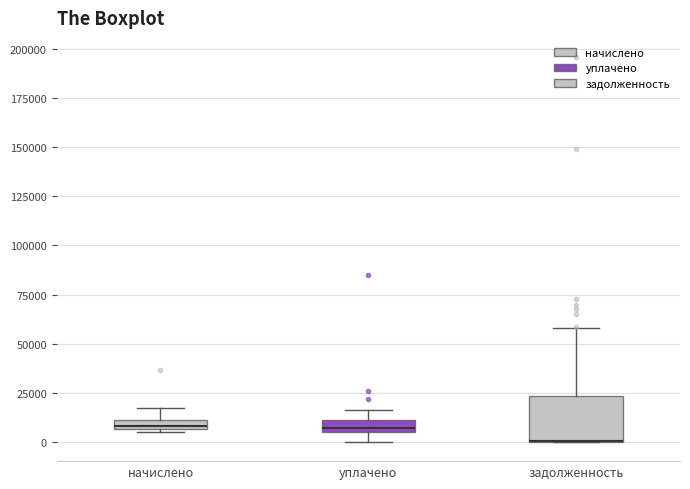

Where does the upper whisker of the box for начислено end on the y-axis? The values are not printed on the chart, so give them approximately, as read against the axis.

15000